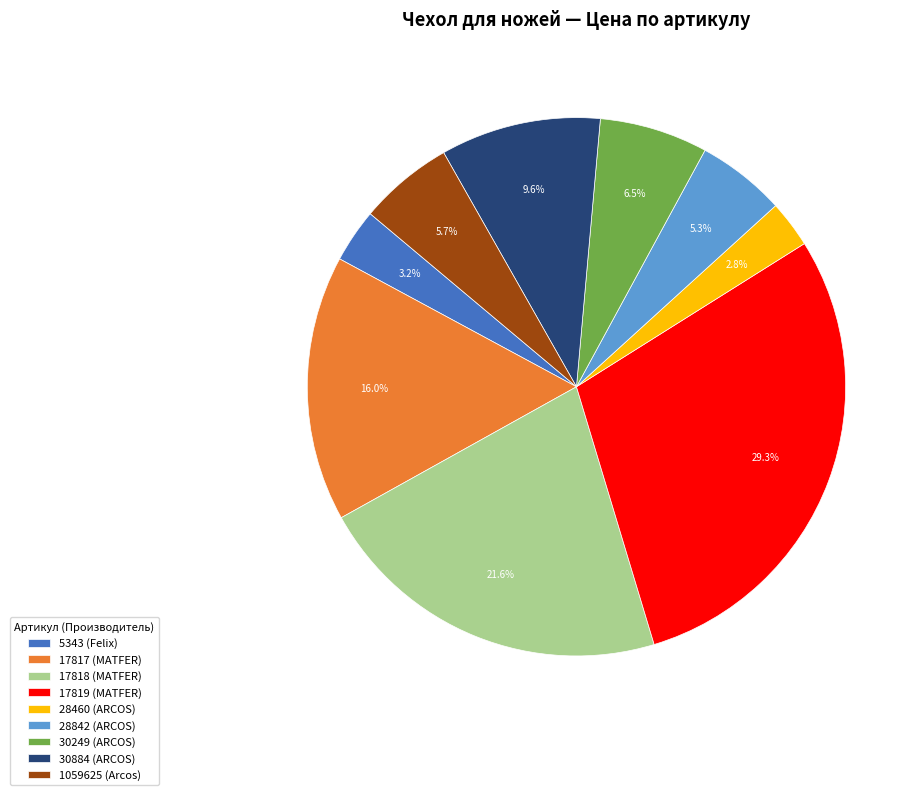

Does 30249 (ARCOS) represent more than half of the total?

No